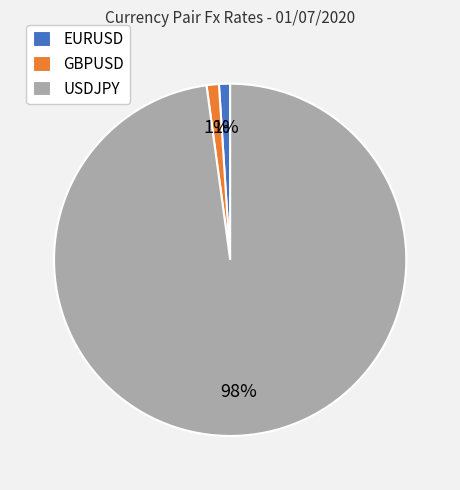

True or false: USDJPY accounts for 86% of the total.

False